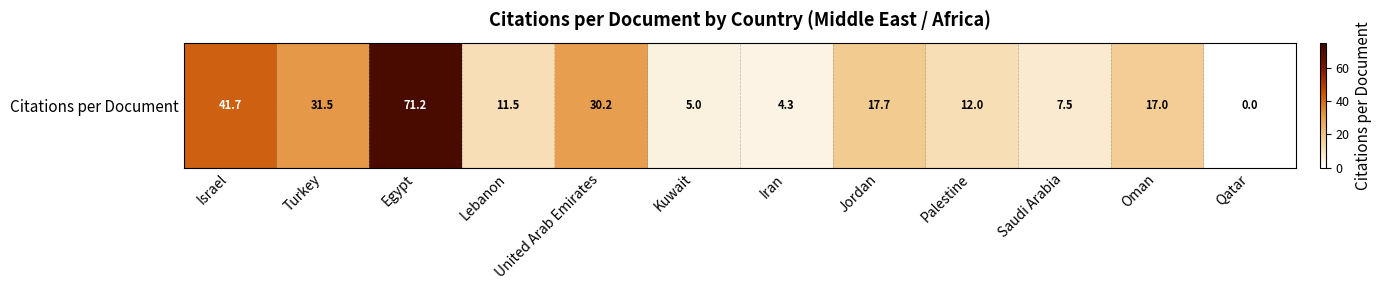

Reading left to right, what are all the values shown in this chart?

41.7	31.5	71.2	11.5	30.2	5.0	4.3	17.7	12.0	7.5	17.0	0.0